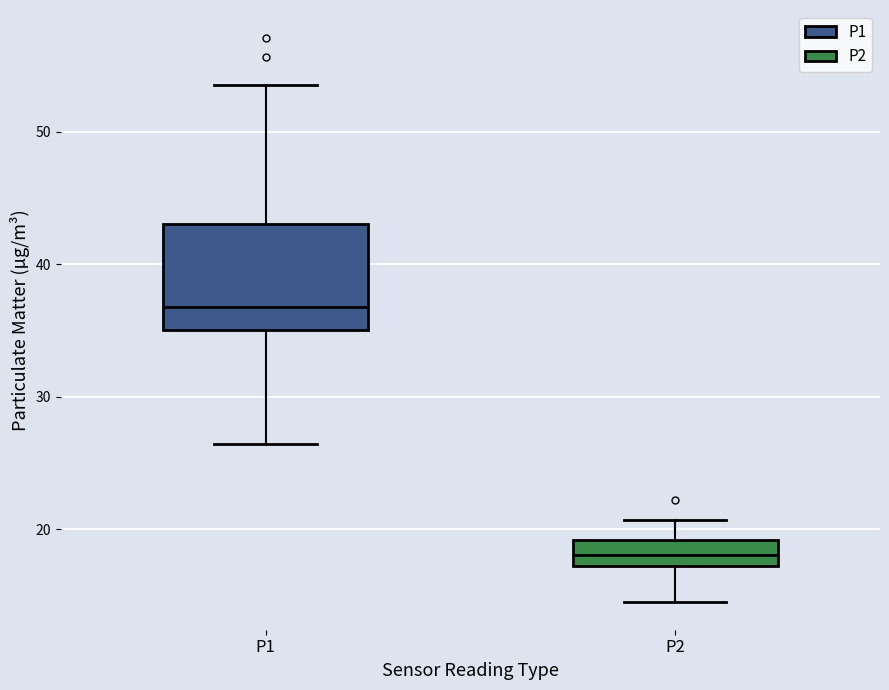

Which box has the lowest median line?

P2